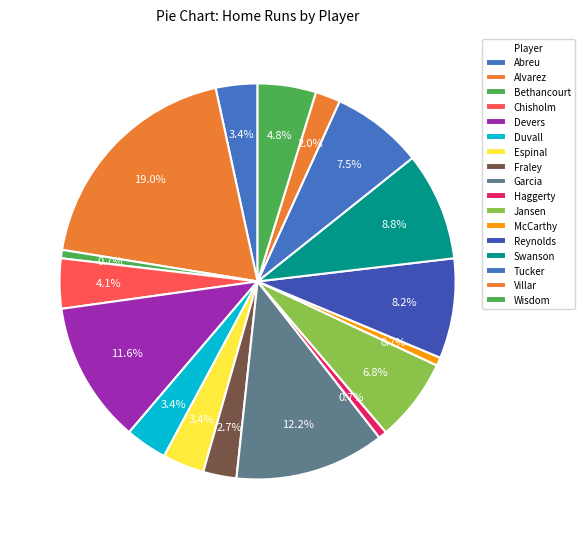

How many slices are in this pie chart?

17